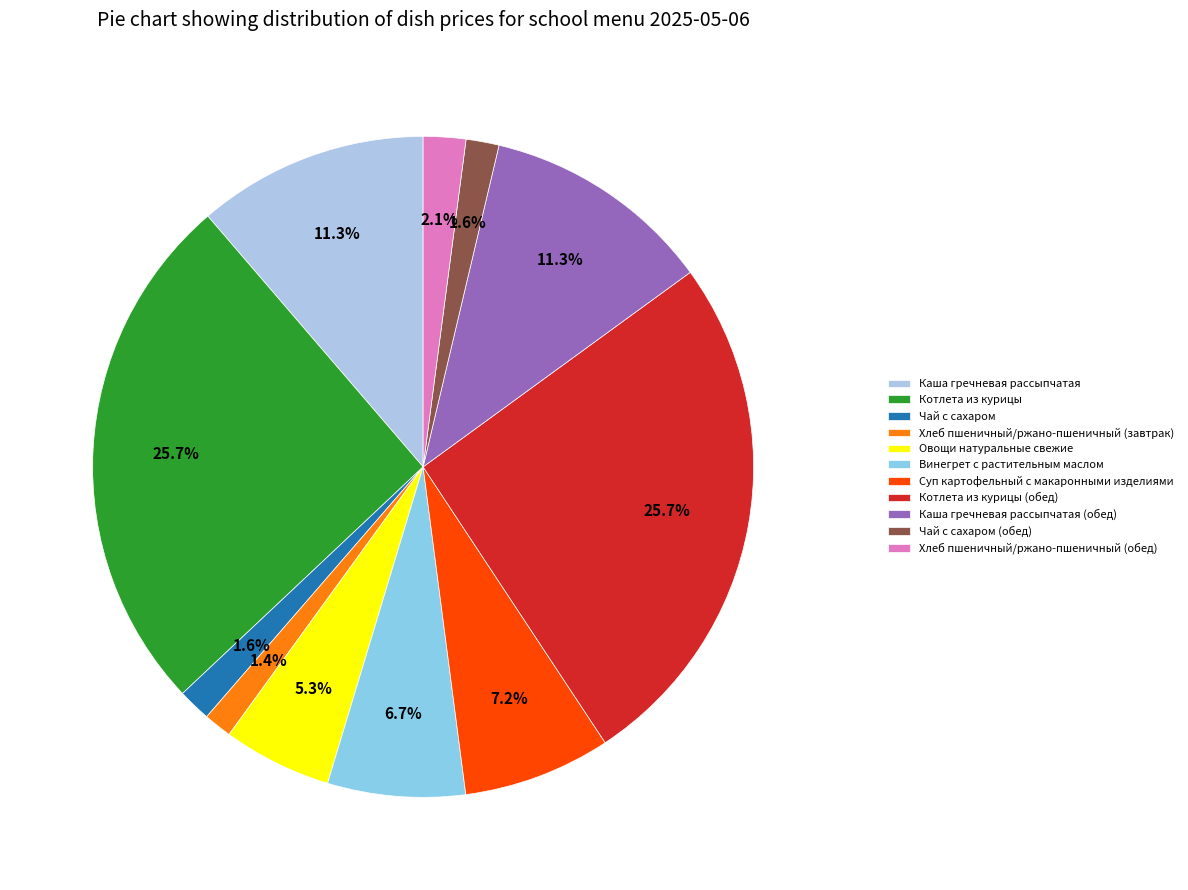

Which category has the smallest portion of the pie?

Хлеб пшеничный/ржано-пшеничный (завтрак)